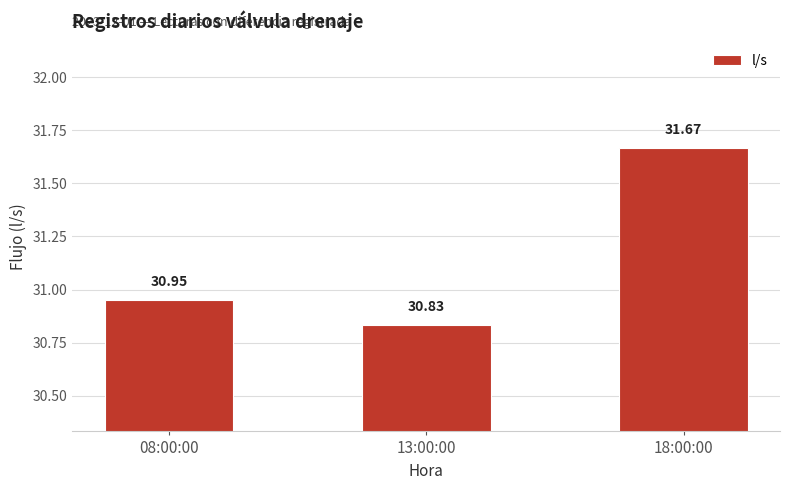

Is it true that the value at 08:00:00 is 17.5?

False